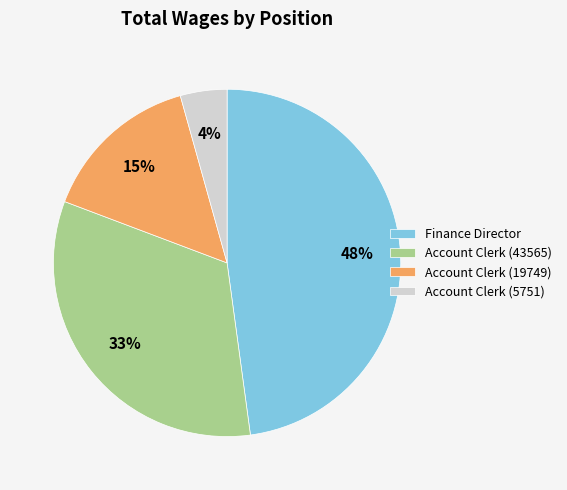

Which category has the biggest portion of the pie?

Finance Director